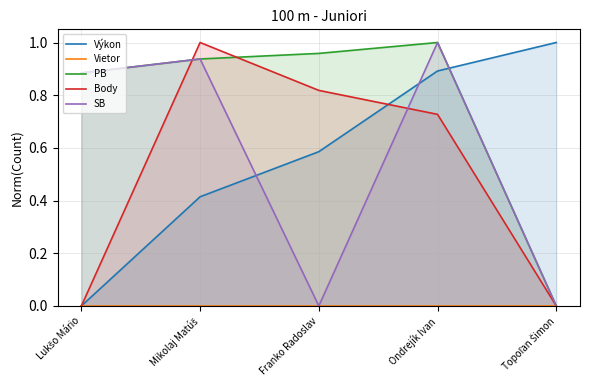

How many values in Body are above zero?

3